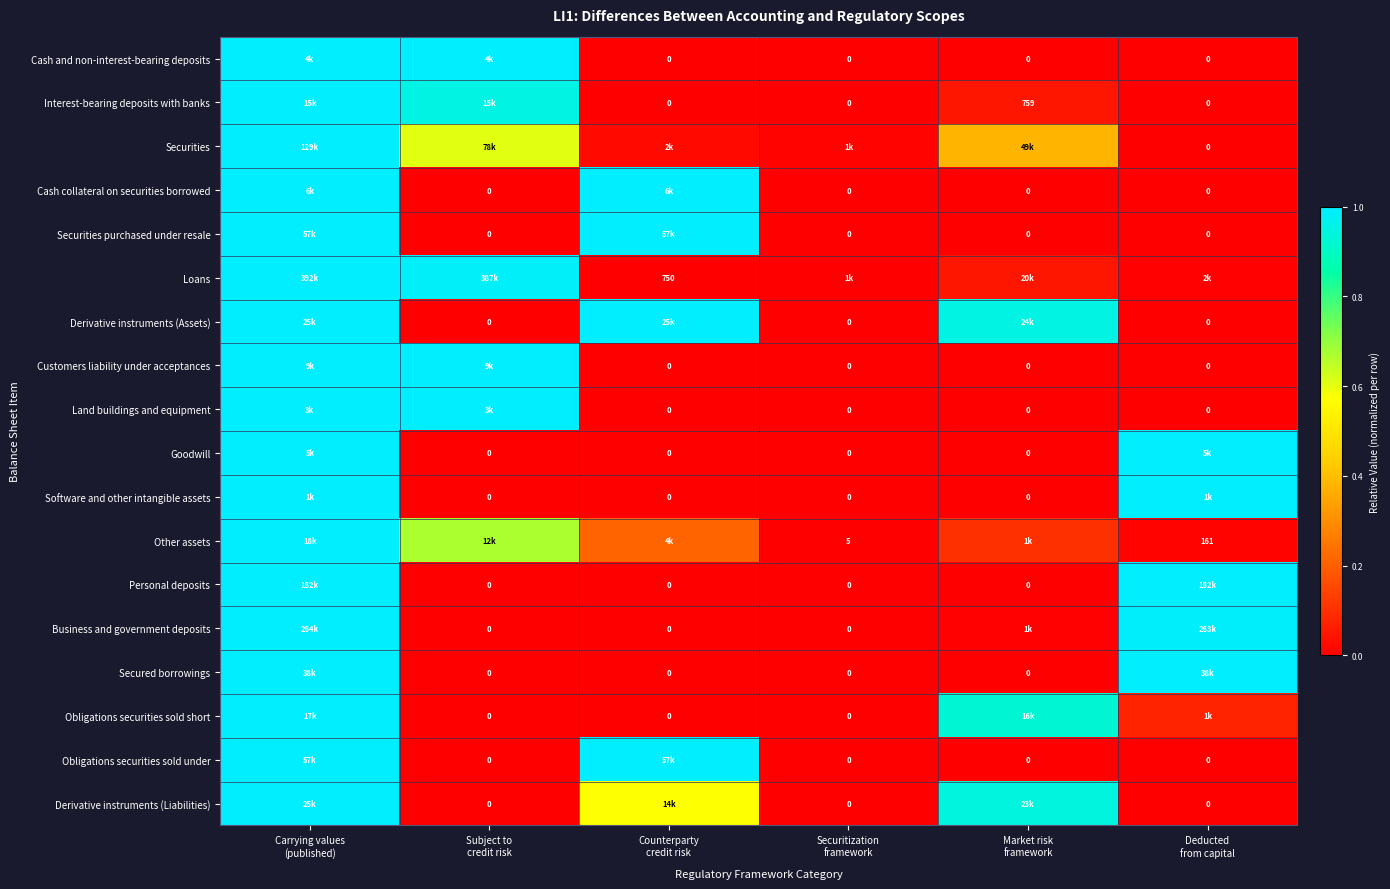

True or false: Cash collateral on securities borrowed has a value of 1.7 at Counterparty credit risk.

False